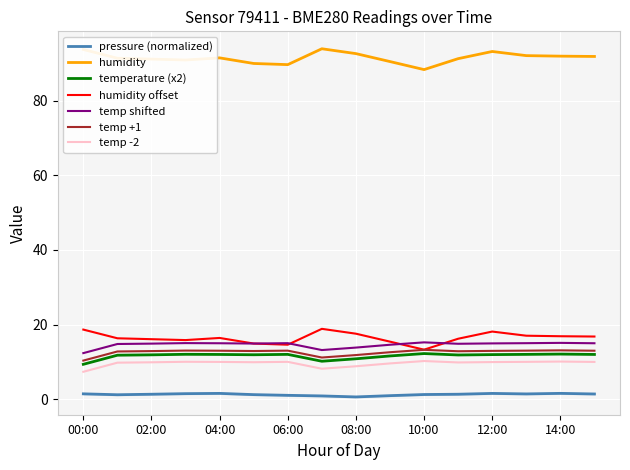

What is the spread (max minus min) of values at 03:00?

89.3